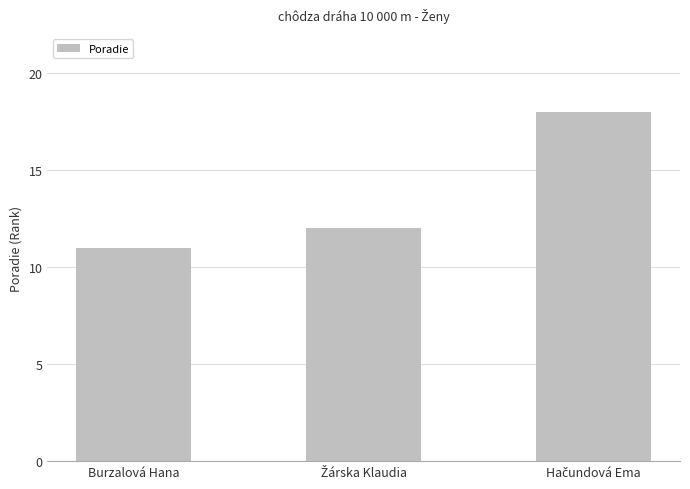

Reading left to right, list all the values displayed in this chart.

11	12	18